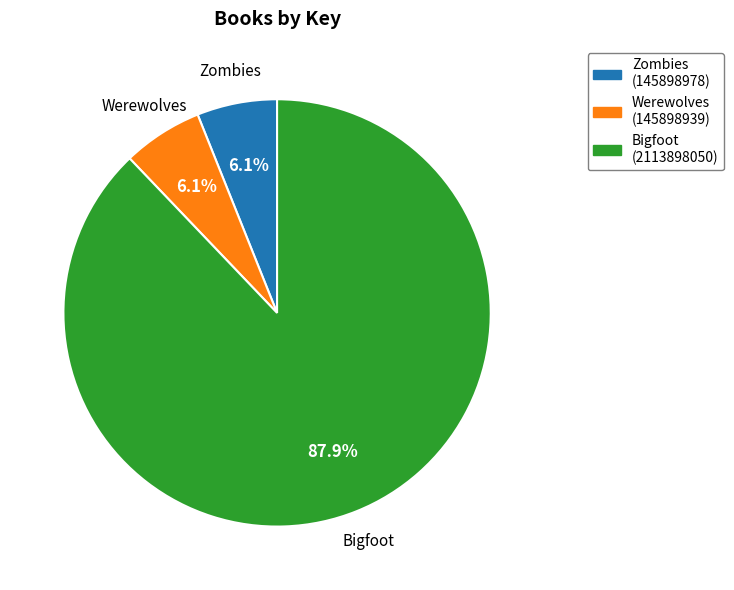

To the nearest percent, what percentage of the pie is Zombies?

6%